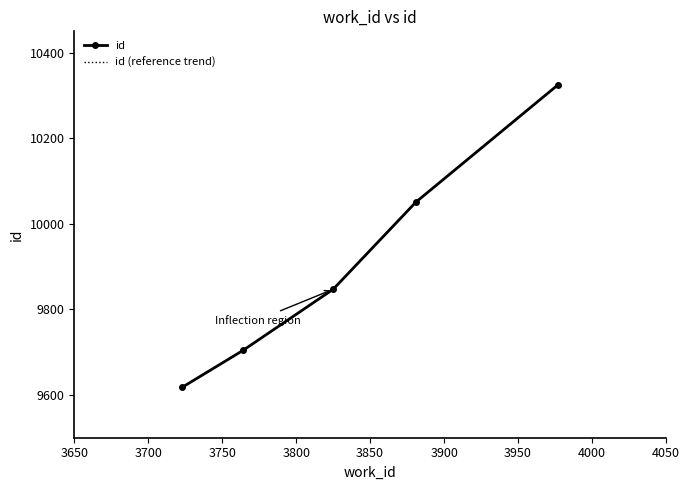

True or false: id has more than 0 interior local peaks.

False